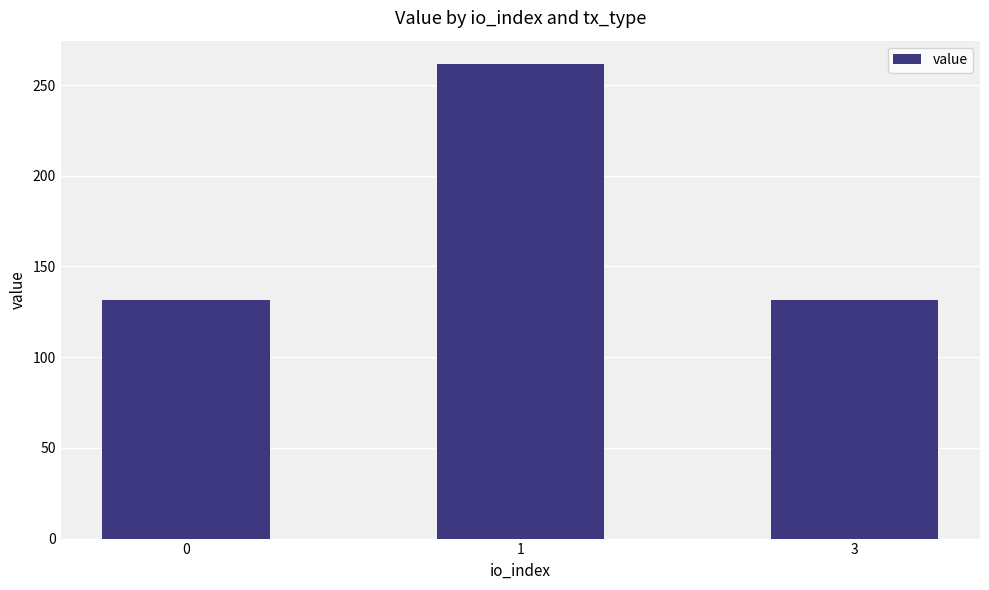

What is the ratio of the value at 3 to the value at 0?

1.0